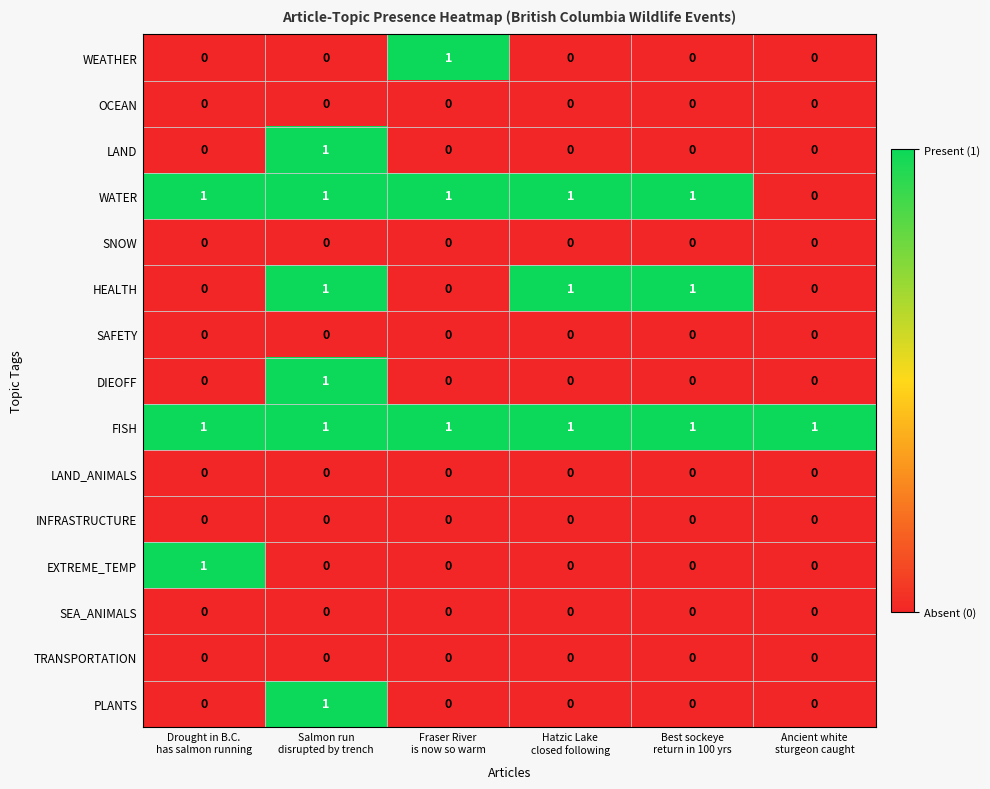

Which series has the largest total across all categories?

FISH